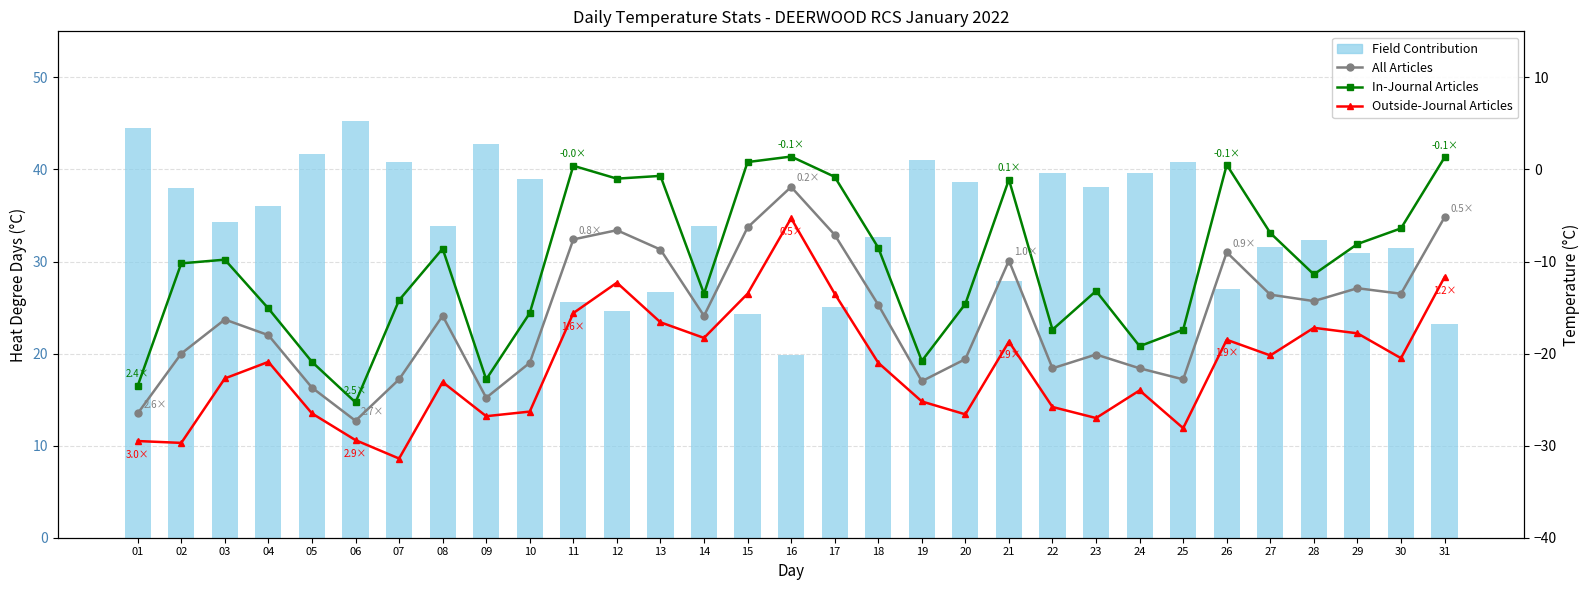

Is it true that In-Journal Articles equals -7.8 at 23?

False